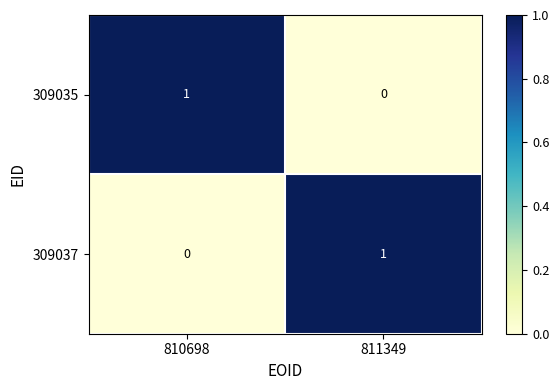

The 309035 series shows 1 at 810698. True or false?

True